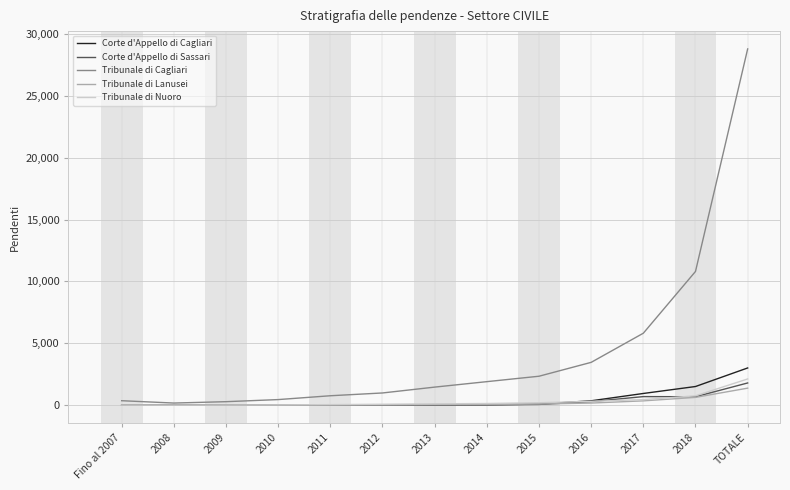

Which series has the largest range (max minus min)?

Tribunale di Cagliari